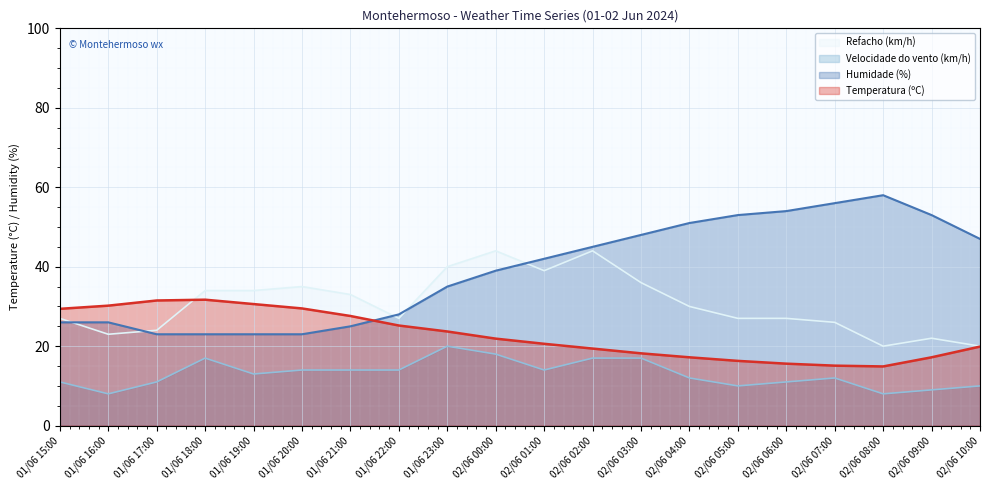

Which series has the widest spread of values?

Humidade (%)